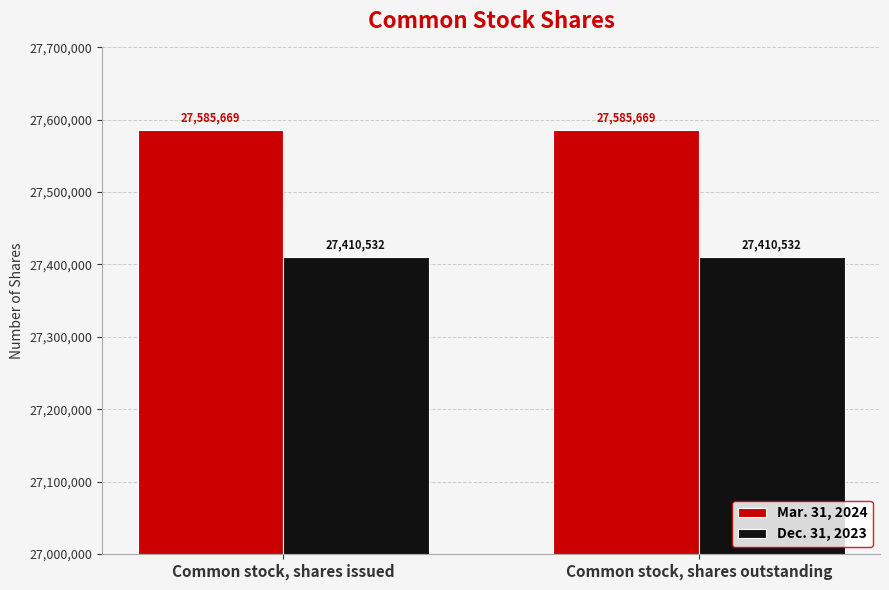

What is the total value across all series at Common stock, shares issued?

54996201